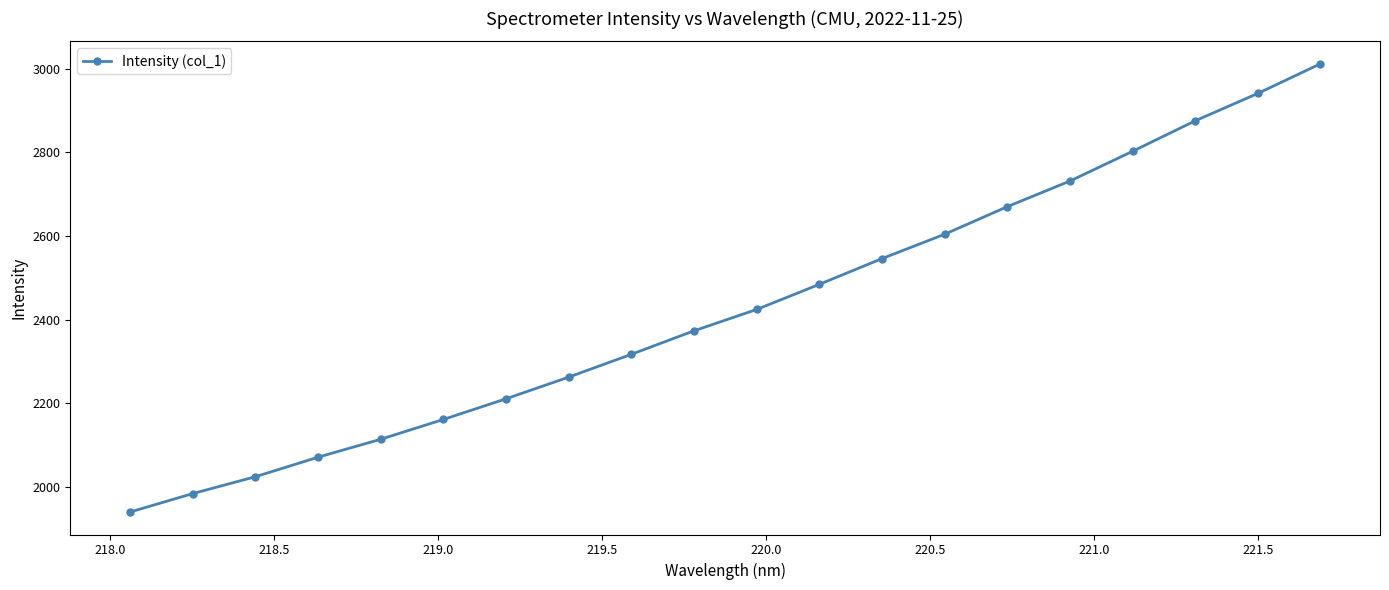

What is the difference between the maximum and minimum values?

1072.7